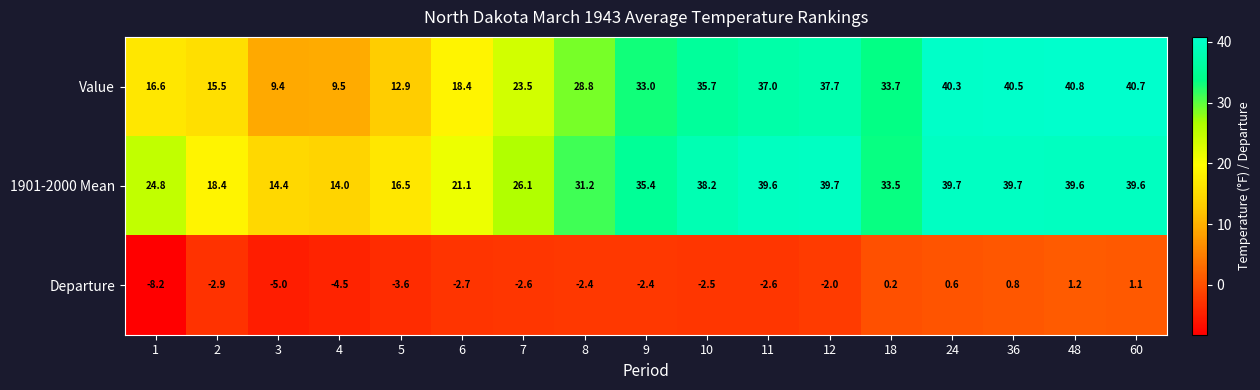

Which series changed the most between 8 and 48?

Value